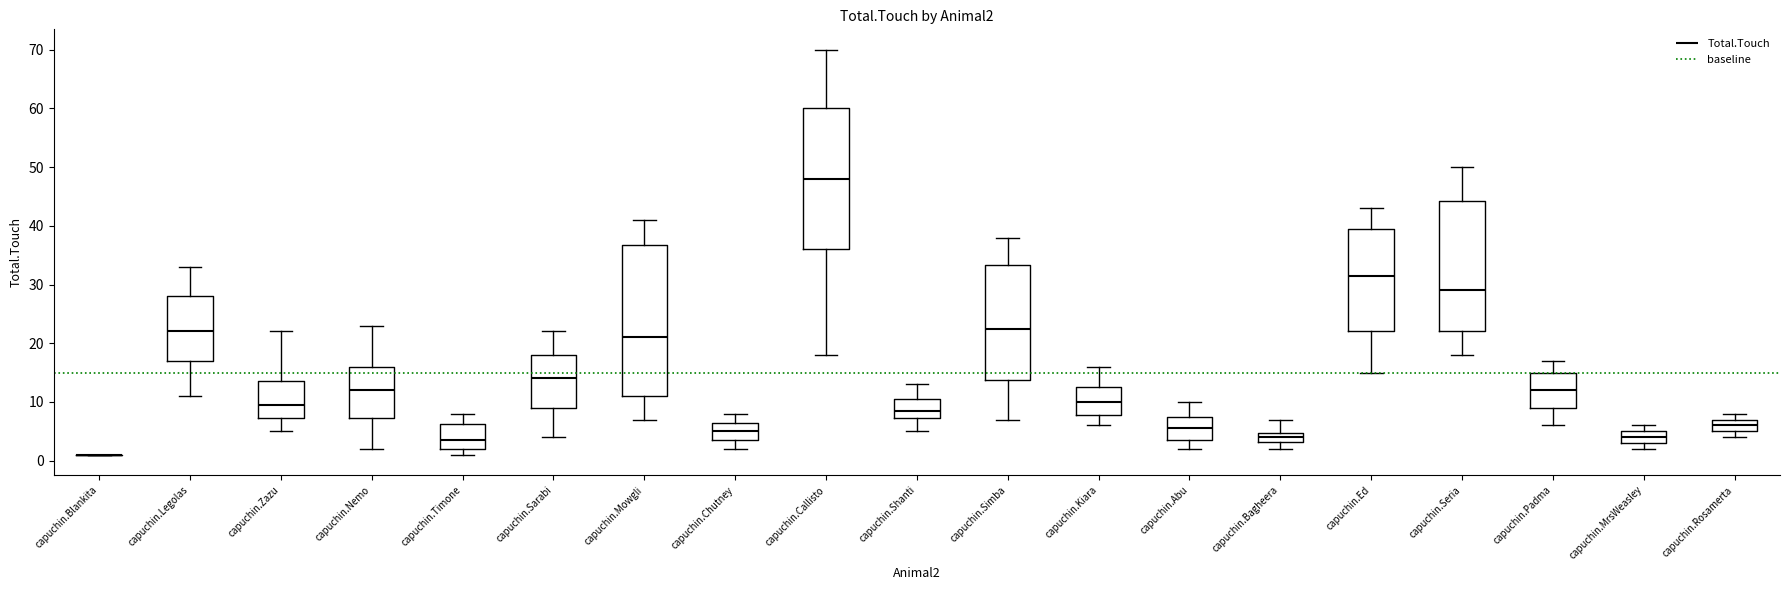

Reading left to right, read every box against the y-axis: the position of its median line, the range the box covers, and the ends of its whiskers. The values are not printed on the chart, so give them approximately, as read against the axis.

capuchin.Blankita: box collapsed to a line at 1, whiskers 1 to 1
capuchin.Legolas: median 22, box 17 to 28, whiskers 11 to 33
capuchin.Zazu: median 10, box 7 to 14, whiskers 5 to 22
capuchin.Nemo: median 12, box 7 to 16, whiskers 2 to 23
capuchin.Timone: median 4, box 2 to 6, whiskers 1 to 8
capuchin.Sarabi: median 14, box 9 to 18, whiskers 4 to 22
capuchin.Mowgli: median 21, box 11 to 37, whiskers 7 to 41
capuchin.Chutney: median 5, box 4 to 7, whiskers 2 to 8
capuchin.Callisto: median 48, box 36 to 60, whiskers 18 to 70
capuchin.Shanti: median 9, box 7 to 11, whiskers 5 to 13
capuchin.Simba: median 23, box 14 to 33, whiskers 7 to 38
capuchin.Kiara: median 10, box 8 to 13, whiskers 6 to 16
capuchin.Abu: median 6, box 4 to 8, whiskers 2 to 10
capuchin.Bagheera: median 4, box 3 to 5, whiskers 2 to 7
capuchin.Ed: median 32, box 22 to 40, whiskers 15 to 43
capuchin.Seria: median 29, box 22 to 44, whiskers 18 to 50
capuchin.Padma: median 12, box 9 to 15, whiskers 6 to 17
capuchin.MrsWeasley: median 4, box 3 to 5, whiskers 2 to 6
capuchin.Rosamerta: median 6, box 5 to 7, whiskers 4 to 8